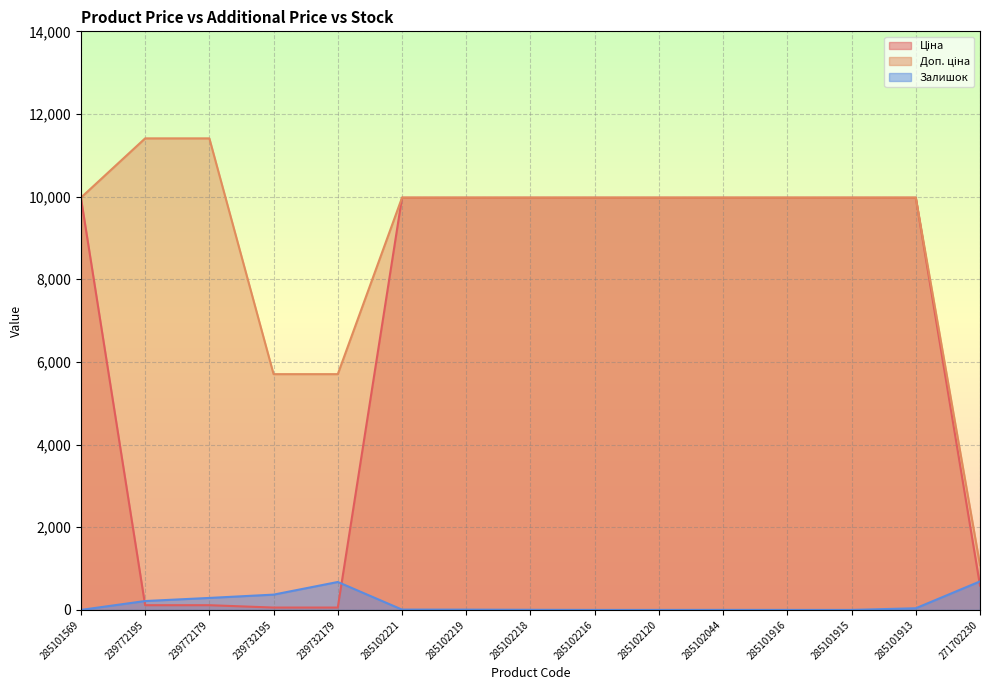

Reading left to right, what are all the values shown in this chart?

Ціна: 285101569=9975.0	239772195=114.1	239772179=114.1	239732195=57.0	239732179=57.0	285102221=9975.0	285102219=9975.0	285102218=9975.0	285102216=9975.0	285102120=9975.0	285102044=9975.0	285101916=9975.0	285101915=9975.0	285101913=9975.0	271702230=589.9
Доп. ціна: 285101569=9975.0	239772195=11410.0	239772179=11410.0	239732195=5705.0	239732179=5705.0	285102221=9975.0	285102219=9975.0	285102218=9975.0	285102216=9975.0	285102120=9975.0	285102044=9975.0	285101916=9975.0	285101915=9975.0	285101913=9975.0	271702230=1081.7
Залишок: 285101569=0.0	239772195=215.0	239772179=290.0	239732195=370.0	239732179=676.0	285102221=8.0	285102219=7.0	285102218=3.0	285102216=0.0	285102120=0.0	285102044=1.0	285101916=0.0	285101915=0.0	285101913=40.0	271702230=690.0